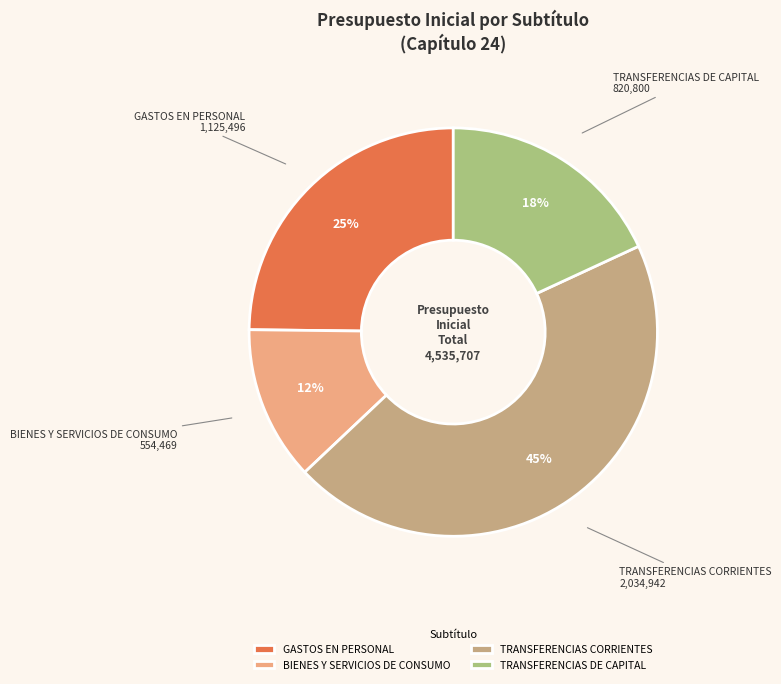

How many slices are in this pie chart?

4